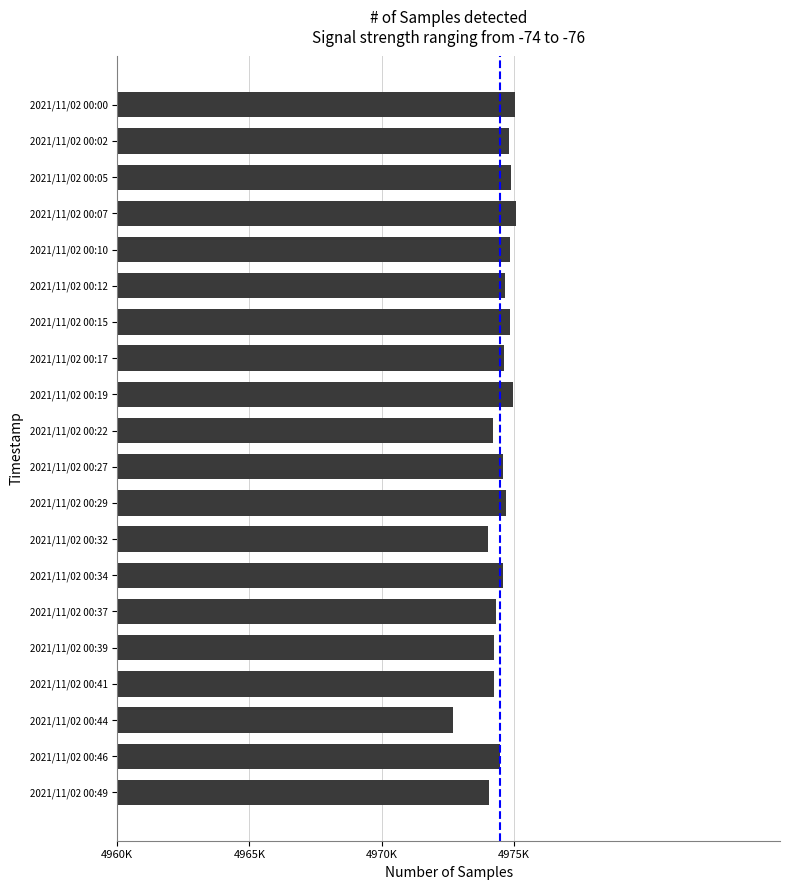

Are the bars horizontal?

Yes